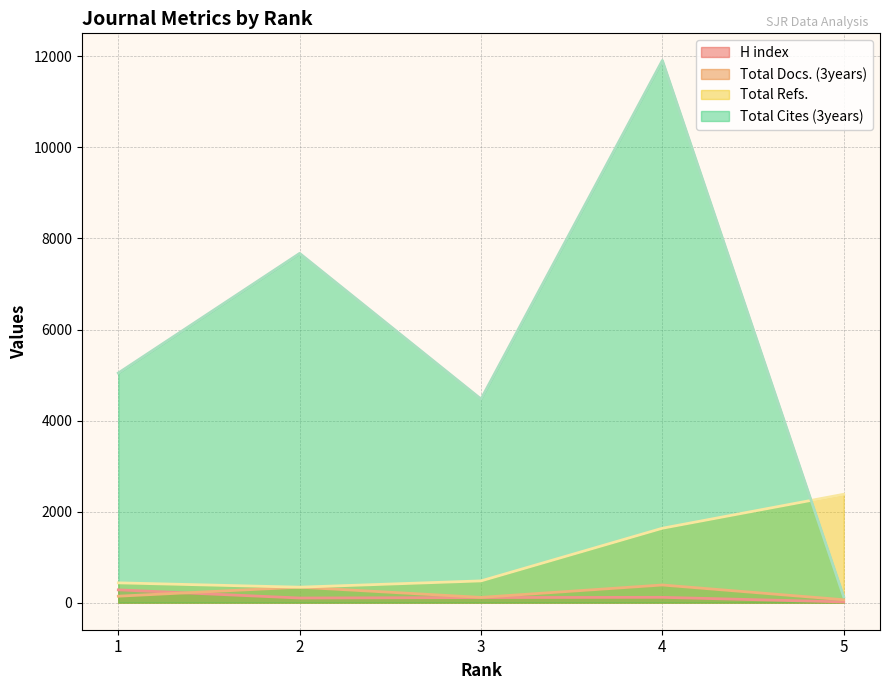

The Total Refs. series shows 617 at 1. True or false?

False